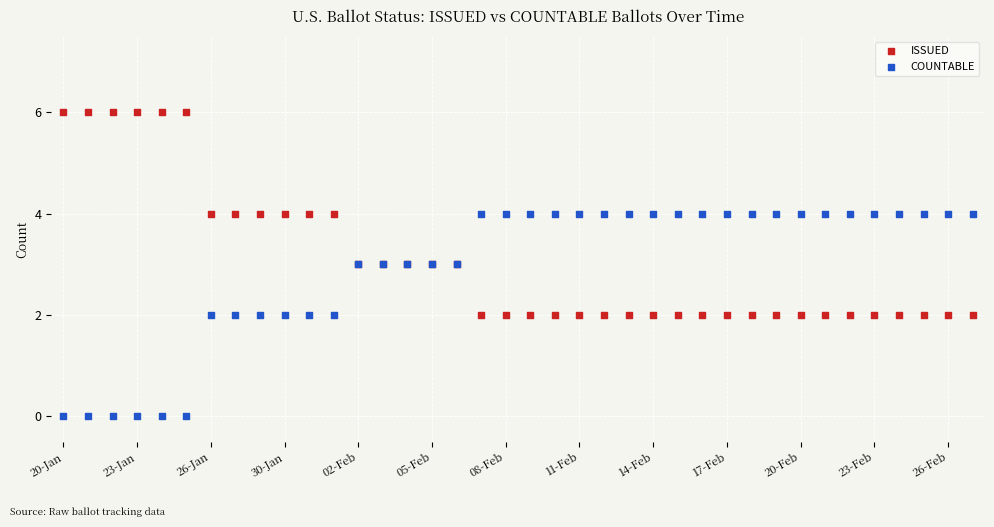

Which series reaches the maximum Y coordinate?

ISSUED